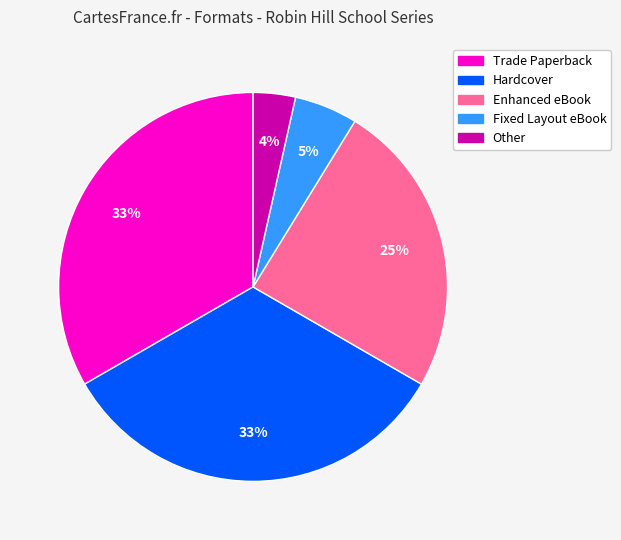

To the nearest percent, what is the average slice percentage?

20%